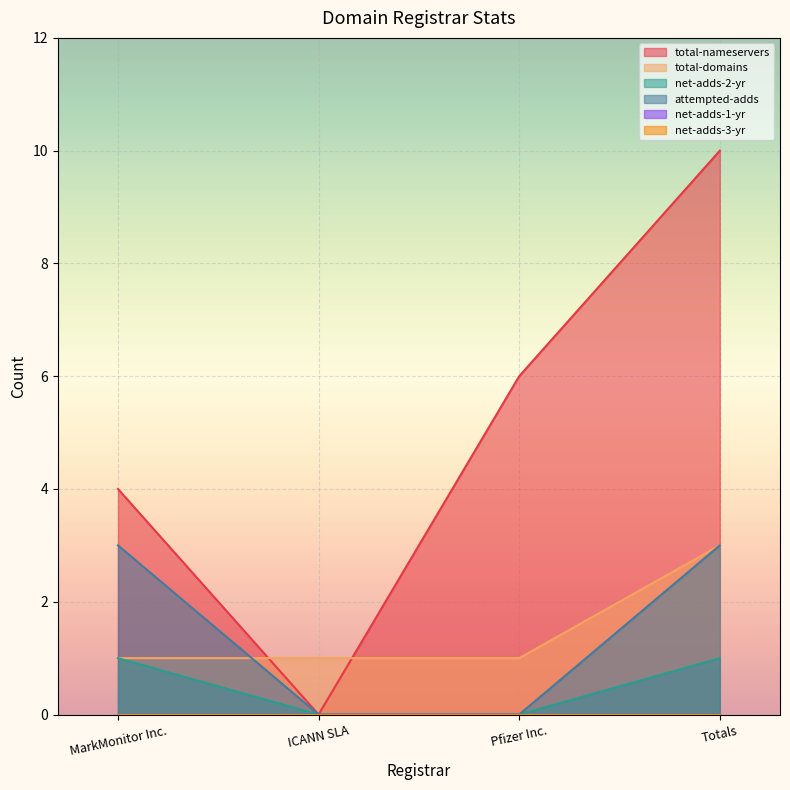

What is the label of the 4th point from the right?

MarkMonitor Inc.